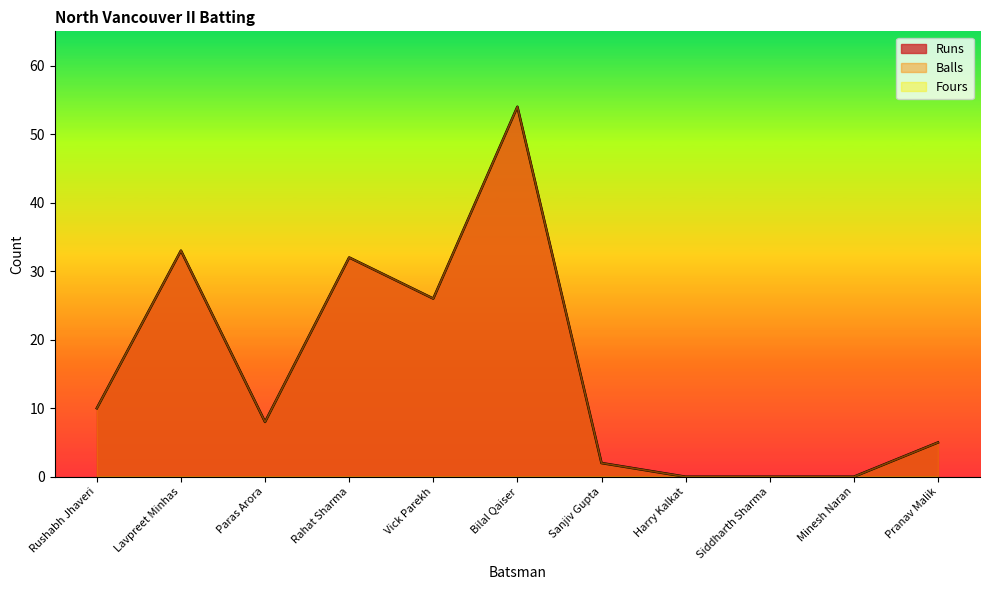

True or false: Balls and Runs cross at least once.

False